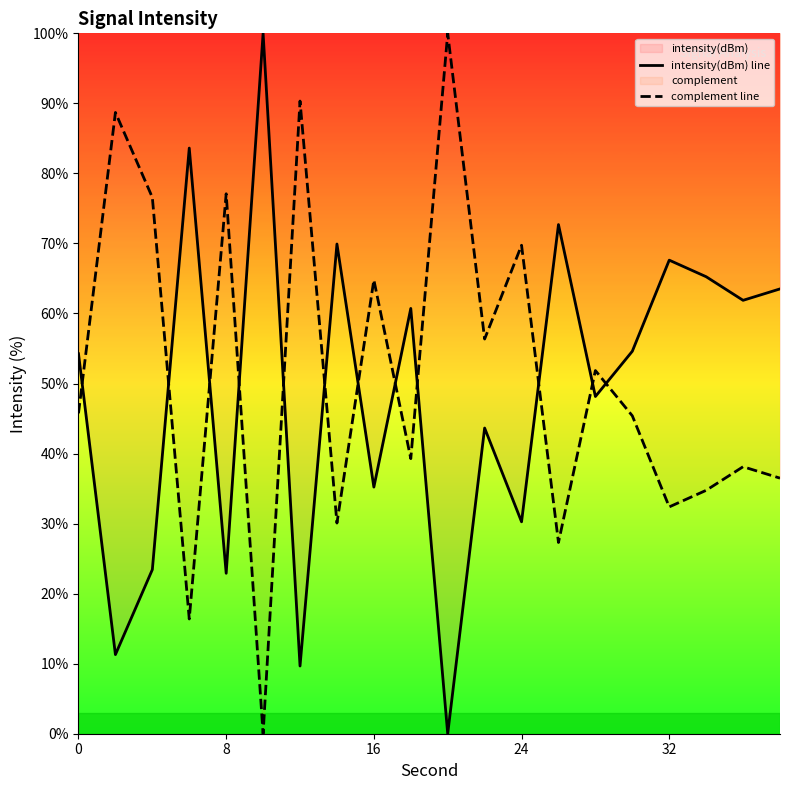

At how many categories does at least one series exceed 83?

5